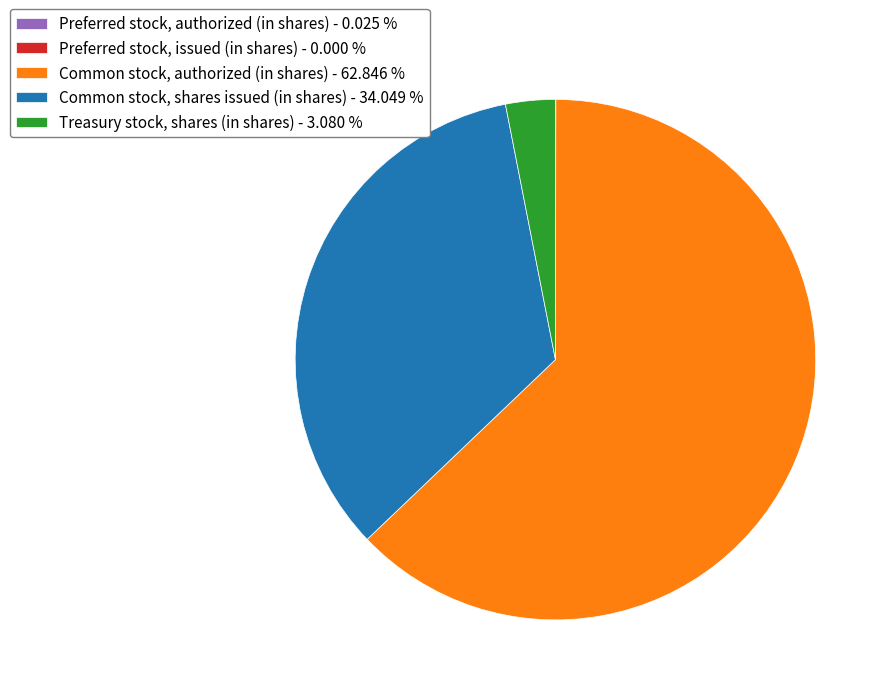

Approximately how many times larger is the value at Common stock, authorized (in shares) - 62.846 % compared to Treasury stock, shares (in shares) - 3.080 %?

20.4